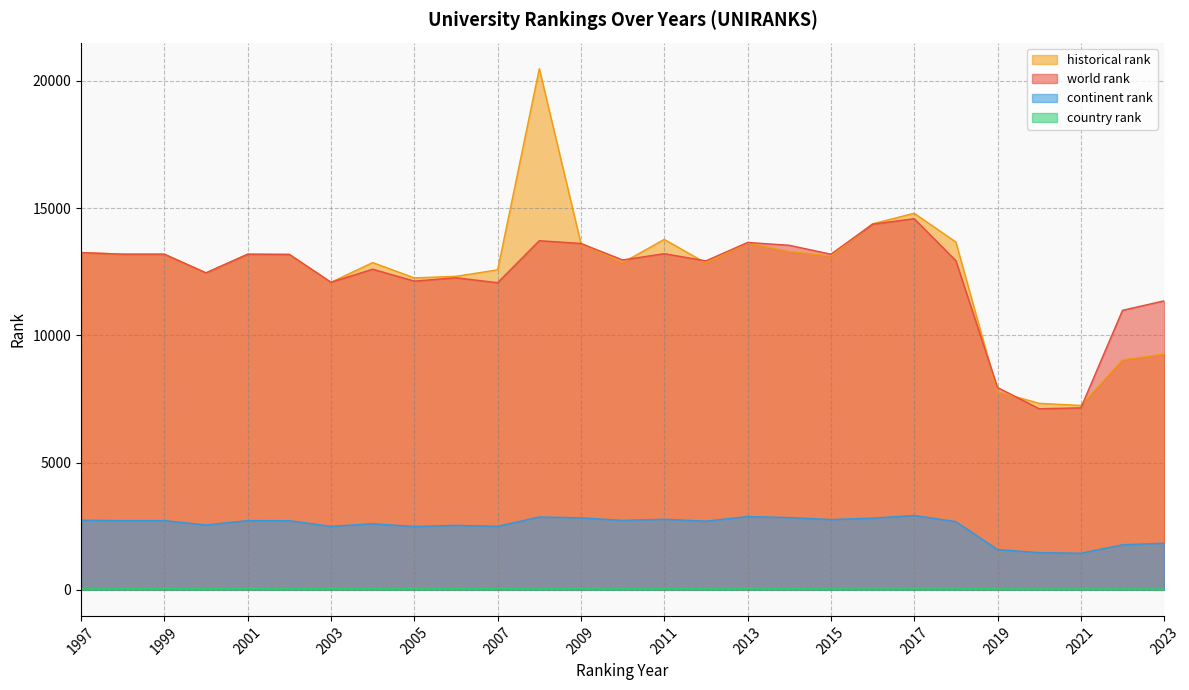

The continent rank series shows 2534 at 2006. True or false?

True